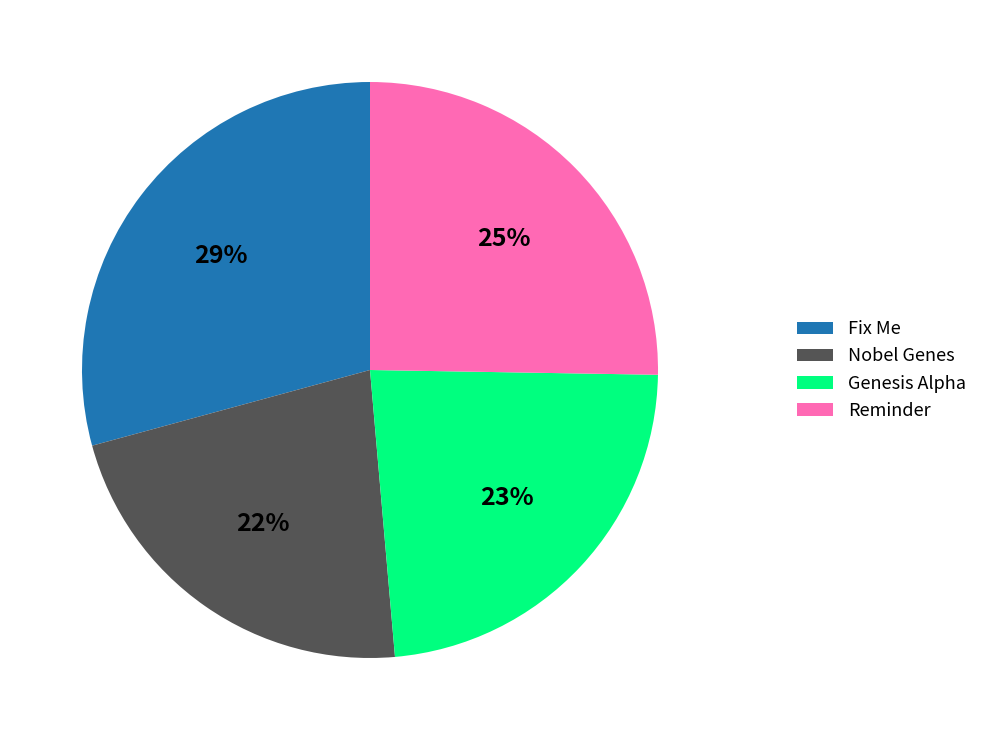

What is the ratio of the value at Reminder to the value at Fix Me?

0.9